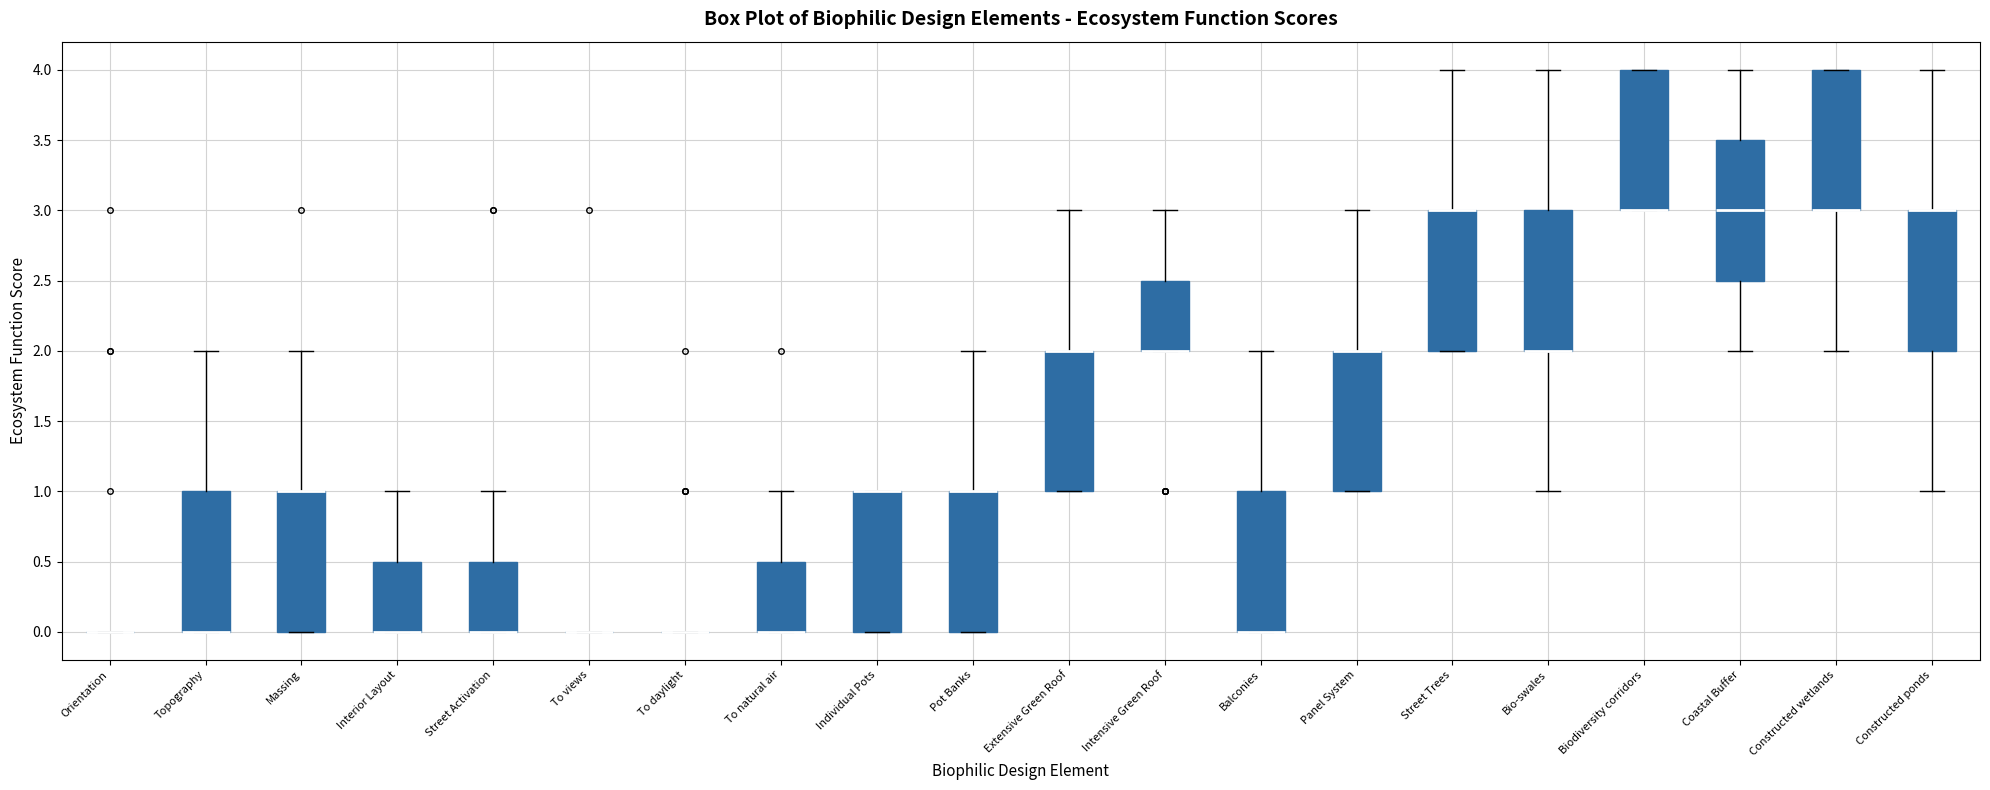

Reading left to right, read every box against the y-axis: the position of its median line, the range the box covers, and the ends of its whiskers. The values are not printed on the chart, so give them approximately, as read against the axis.

Orientation: box collapsed to a line at 0.0, whiskers 0.0 to 0.0
Topography: median 0.0 (drawn on the box's lower edge), box 0.0 to 1.0, whiskers 0.0 to 2.0
Massing: median 1.0 (drawn on the box's upper edge), box 0.0 to 1.0, whiskers 0.0 to 2.0
Interior Layout: median 0.0 (drawn on the box's lower edge), box 0.0 to 0.5, whiskers 0.0 to 1.0
Street Activation: median 0.0 (drawn on the box's lower edge), box 0.0 to 0.5, whiskers 0.0 to 1.0
To views: box collapsed to a line at 0.0, whiskers 0.0 to 0.0
To daylight: box collapsed to a line at 0.0, whiskers 0.0 to 0.0
To natural air: median 0.0 (drawn on the box's lower edge), box 0.0 to 0.5, whiskers 0.0 to 1.0
Individual Pots: median 1.0 (drawn on the box's upper edge), box 0.0 to 1.0, whiskers 0.0 to 1.0
Pot Banks: median 1.0 (drawn on the box's upper edge), box 0.0 to 1.0, whiskers 0.0 to 2.0
Extensive Green Roof: median 2.0 (drawn on the box's upper edge), box 1.0 to 2.0, whiskers 1.0 to 3.0
Intensive Green Roof: median 2.0 (drawn on the box's lower edge), box 2.0 to 2.5, whiskers 2.0 to 3.0
Balconies: median 0.0 (drawn on the box's lower edge), box 0.0 to 1.0, whiskers 0.0 to 2.0
Panel System: median 2.0 (drawn on the box's upper edge), box 1.0 to 2.0, whiskers 1.0 to 3.0
Street Trees: median 3.0 (drawn on the box's upper edge), box 2.0 to 3.0, whiskers 2.0 to 4.0
Bio-swales: median 2.0 (drawn on the box's lower edge), box 2.0 to 3.0, whiskers 1.0 to 4.0
Biodiversity corridors: median 3.0 (drawn on the box's lower edge), box 3.0 to 4.0, whiskers 3.0 to 4.0
Coastal Buffer: median 3.0, box 2.5 to 3.5, whiskers 2.0 to 4.0
Constructed wetlands: median 3.0 (drawn on the box's lower edge), box 3.0 to 4.0, whiskers 2.0 to 4.0
Constructed ponds: median 3.0 (drawn on the box's upper edge), box 2.0 to 3.0, whiskers 1.0 to 4.0